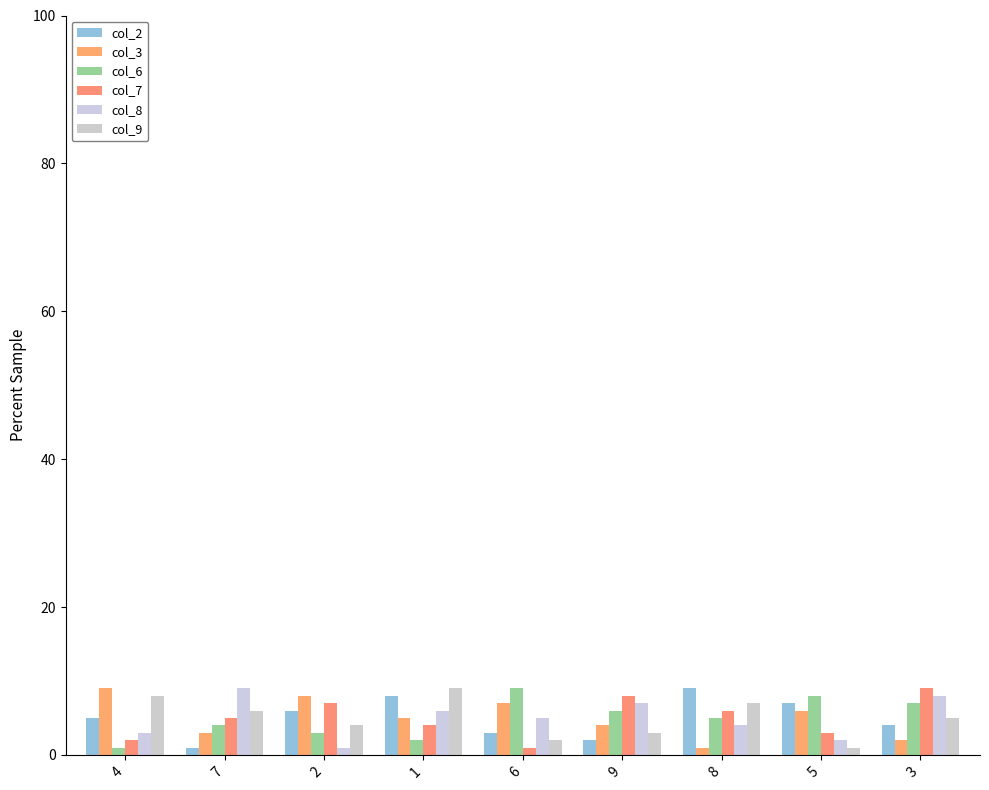

What is the difference between the col_3 values at 2 and 9?

4